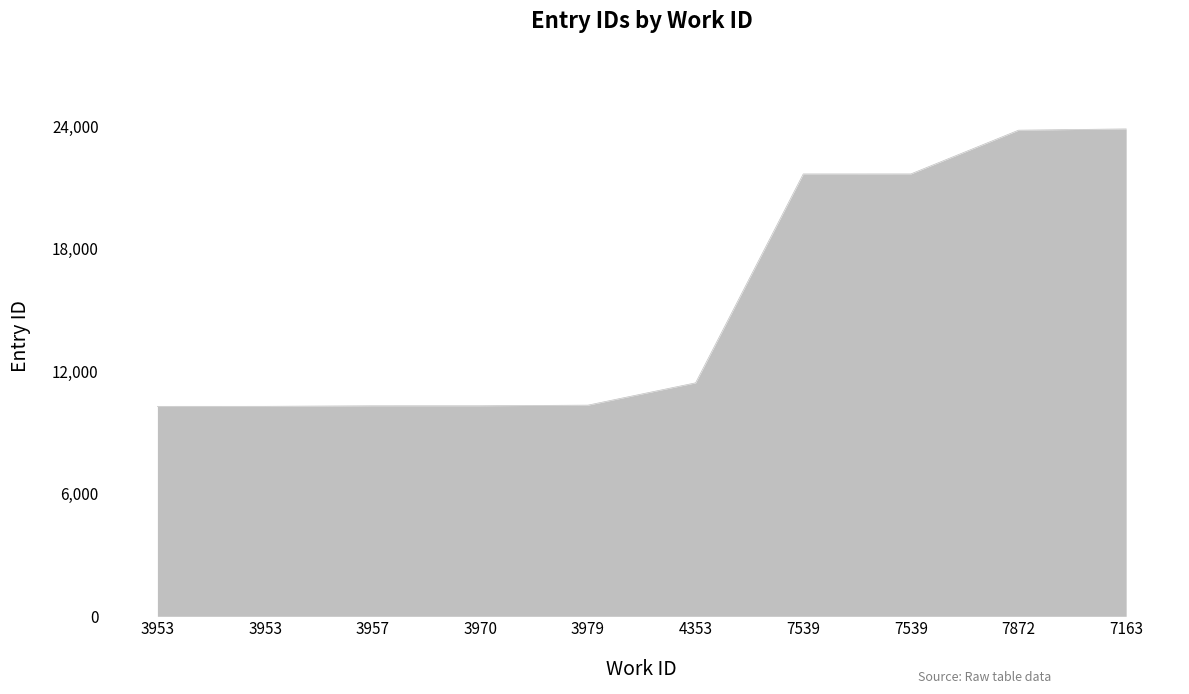

What is the minimum value shown in the chart?

10279